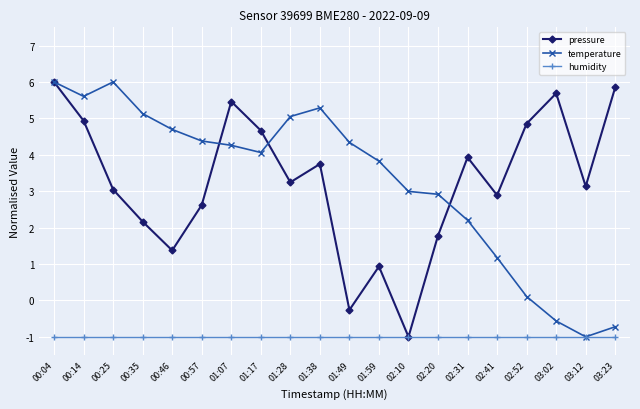

At 01:28, list the series in order from largest to smallest.

temperature, pressure, humidity